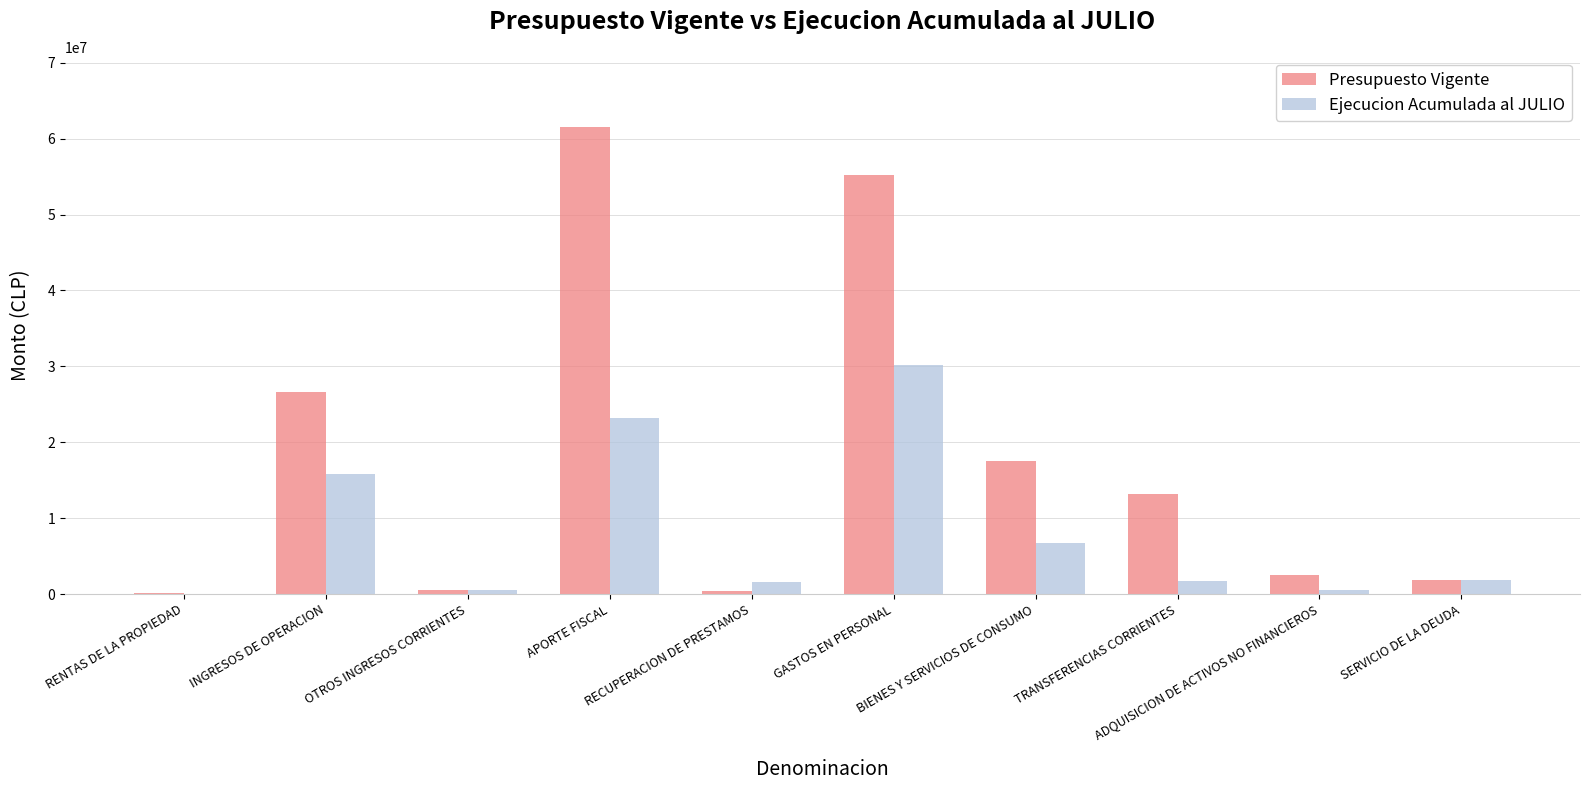

Which series has the largest total across all categories?

Presupuesto Vigente